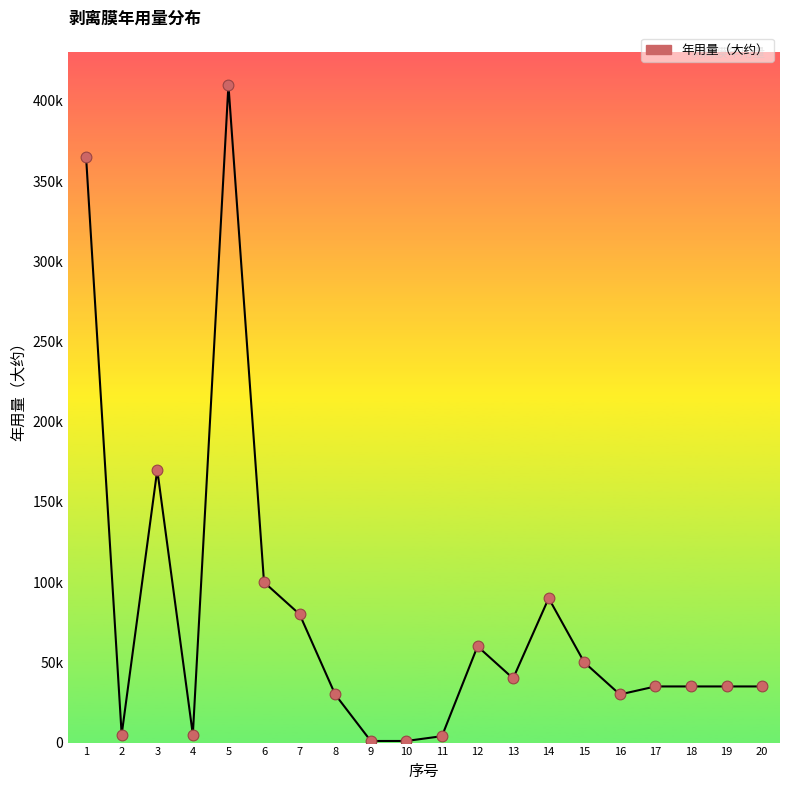

Which has a higher value, 15 or 9?

15